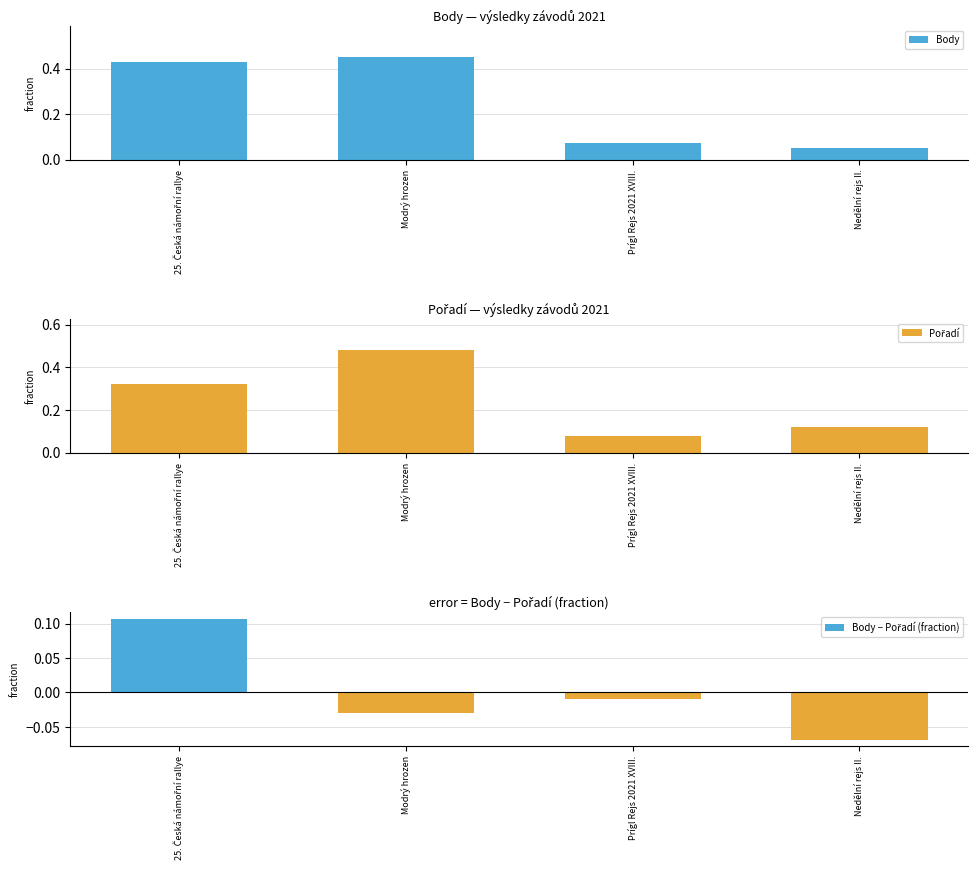

Reading left to right, list all the values displayed in this chart.

Body: 0.4	0.5	0.1	0.1
Pořadí: 0.3	0.5	0.1	0.1
Body − Pořadí (fraction): 0.1	-0.0	-0.0	-0.1